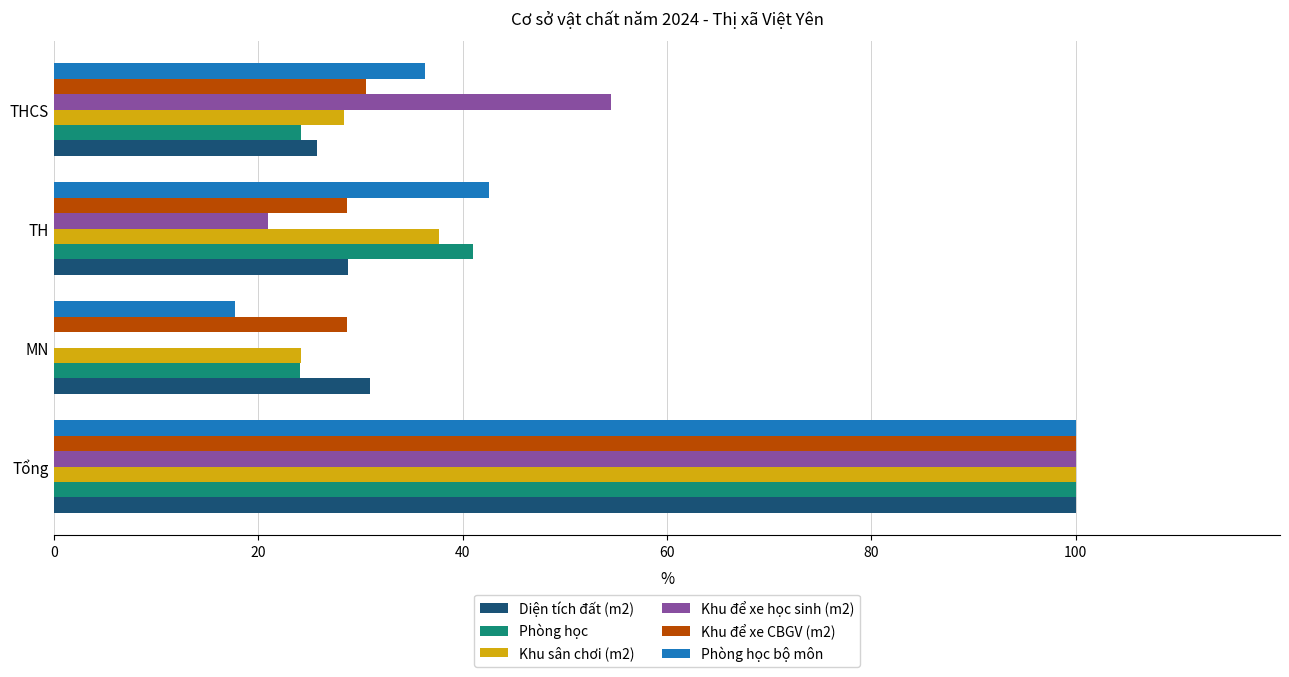

What is the maximum value shown in the chart?

100.0